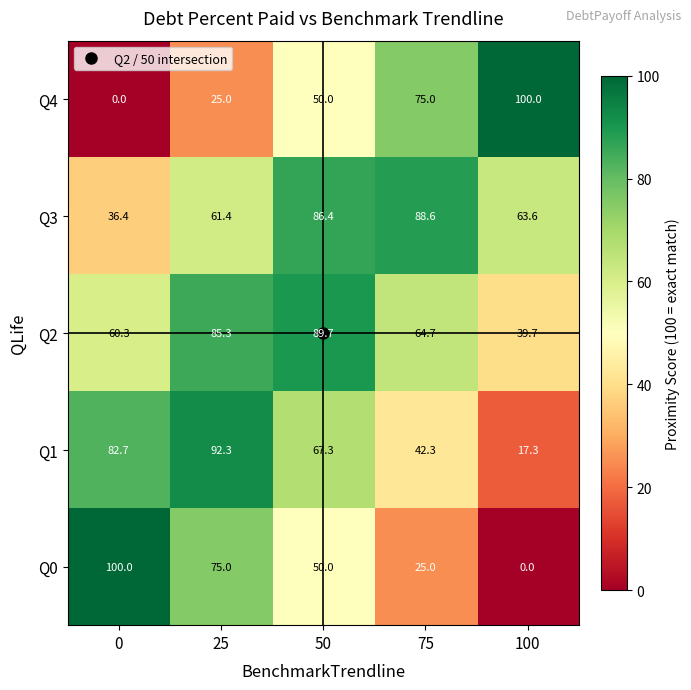

What is the sum of the Q0 values at 0 and 100?

100.0